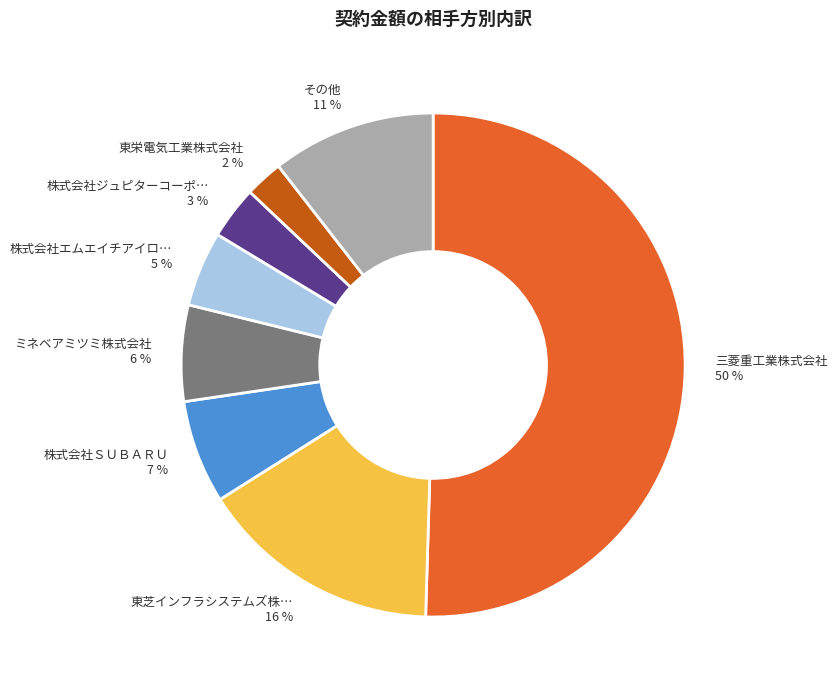

Which category has the smallest portion of the pie?

東栄電気工業株式会社 2 %